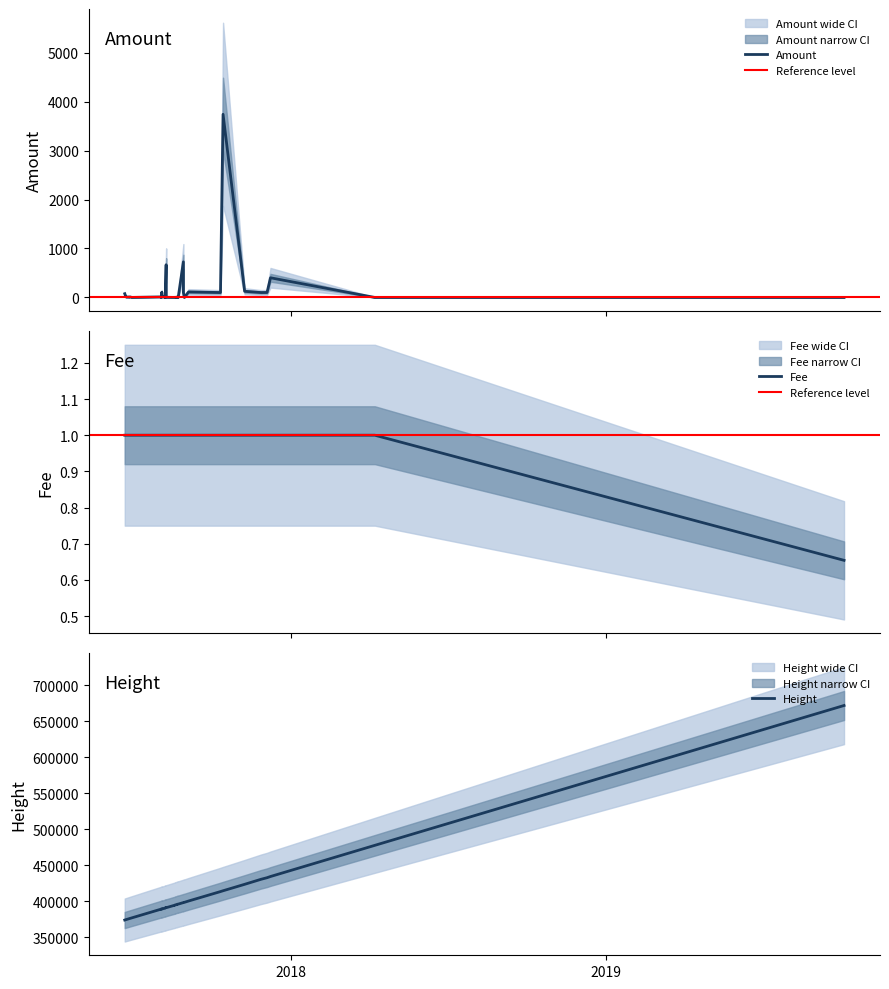

True or false: Fee has a value of 0.6 at 9.

False